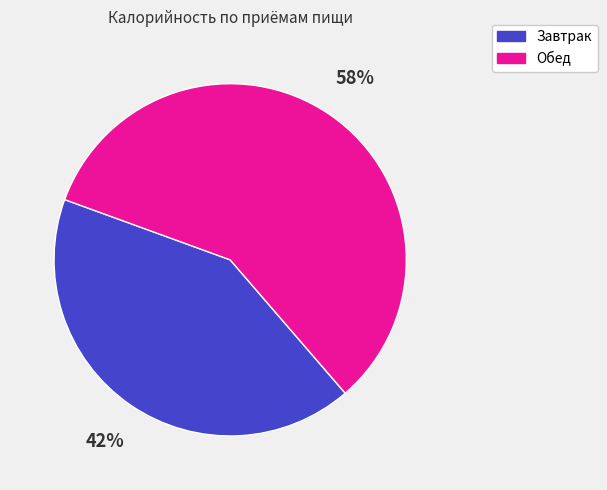

How many slices are in this pie chart?

2